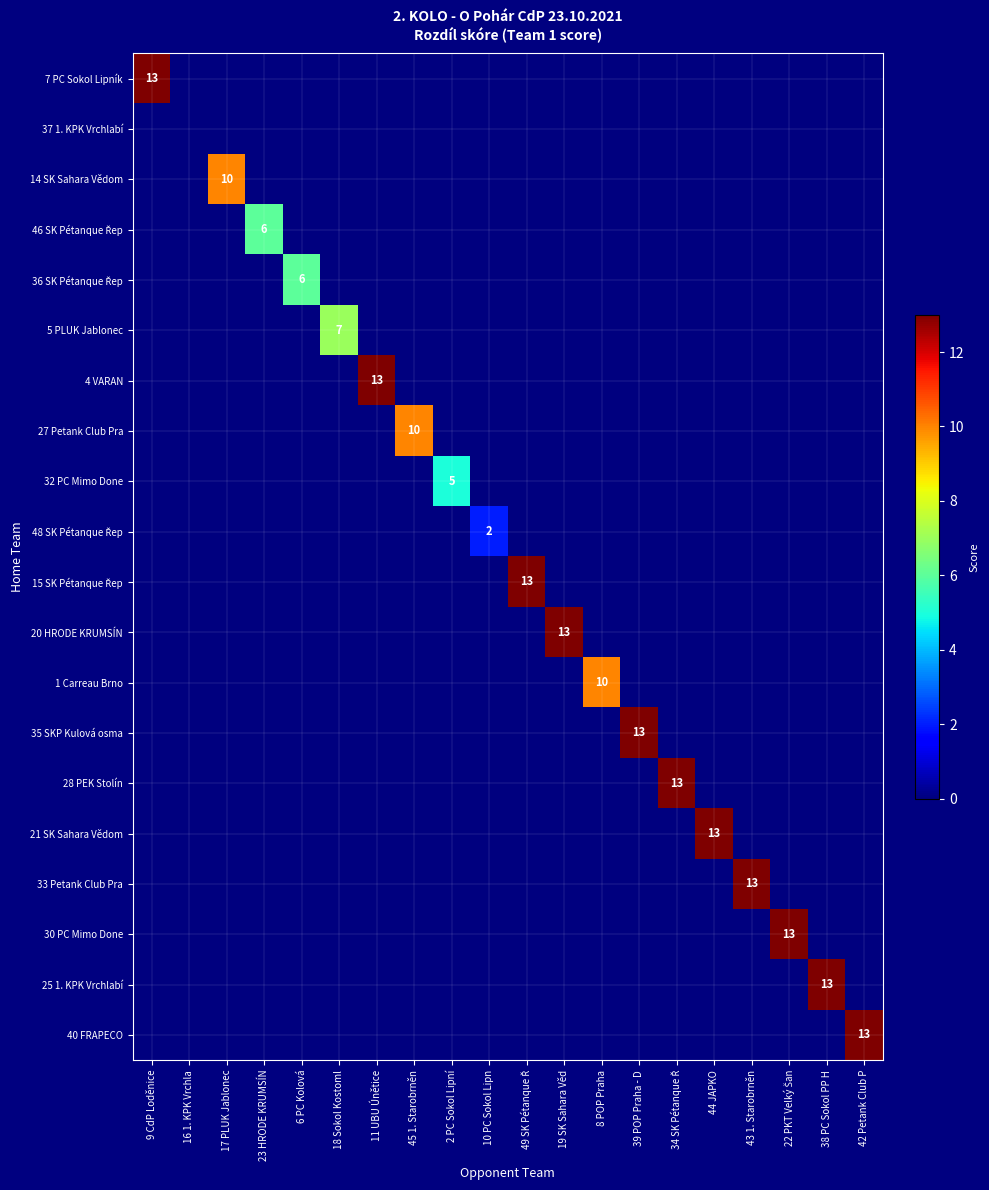

What is the sum of all 40 FRAPECO values?

13